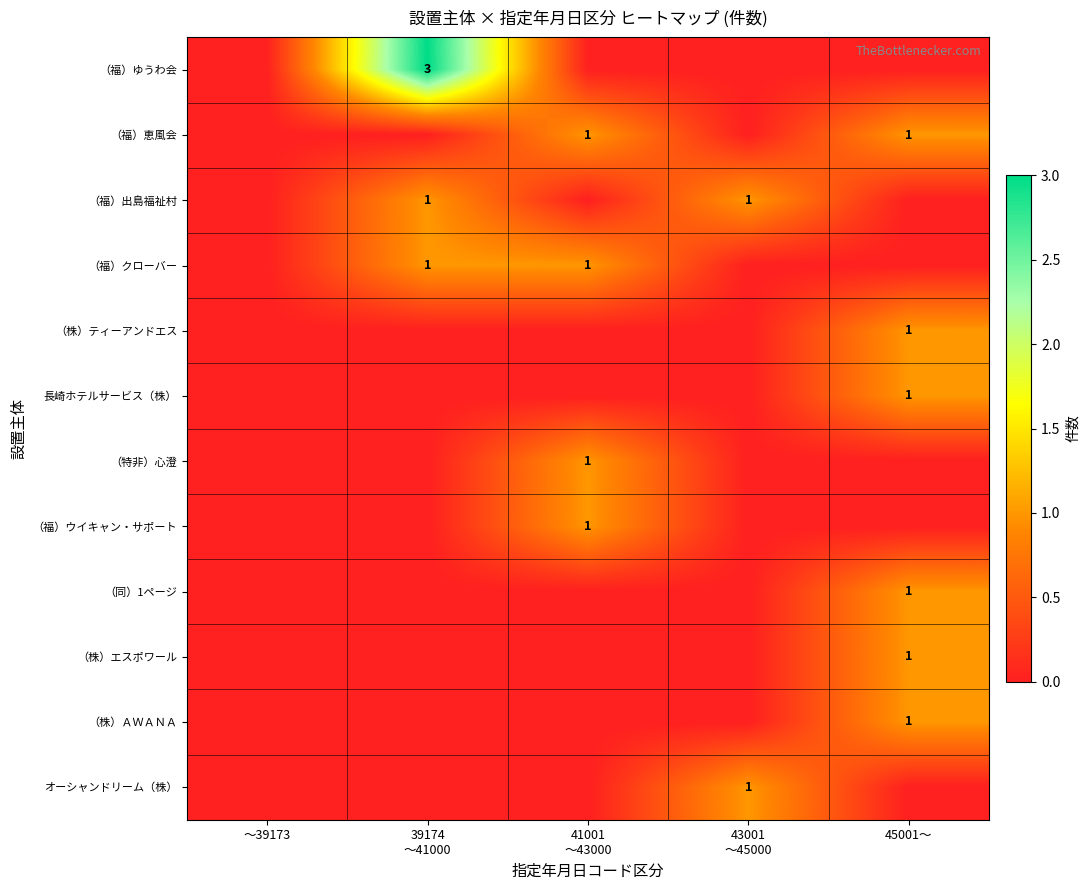

The value of （株）エスポワール at 45001～ is 1. True or false?

True